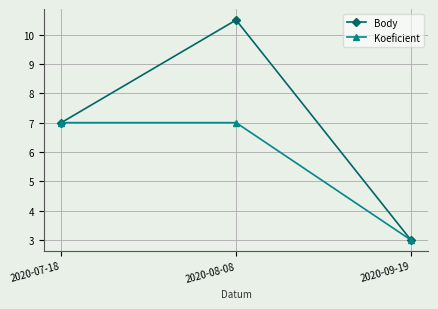

What is the sum of all Body values?

20.5